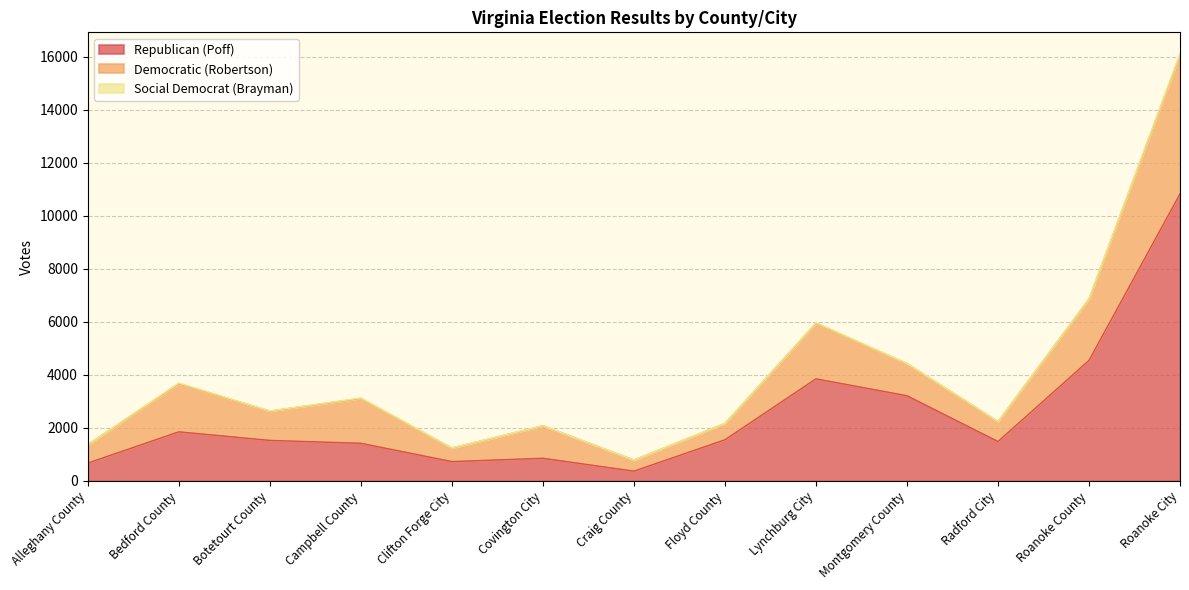

Which series changed the most between Floyd County and Montgomery County?

Republican (Poff)